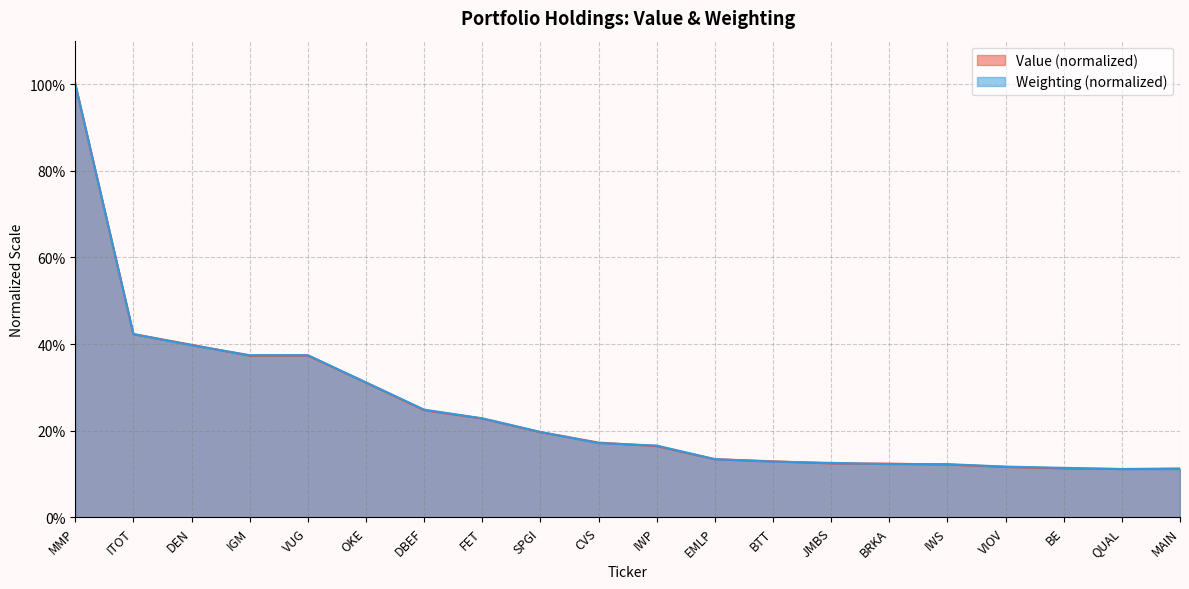

What is the total value across all series at DEN?

0.8